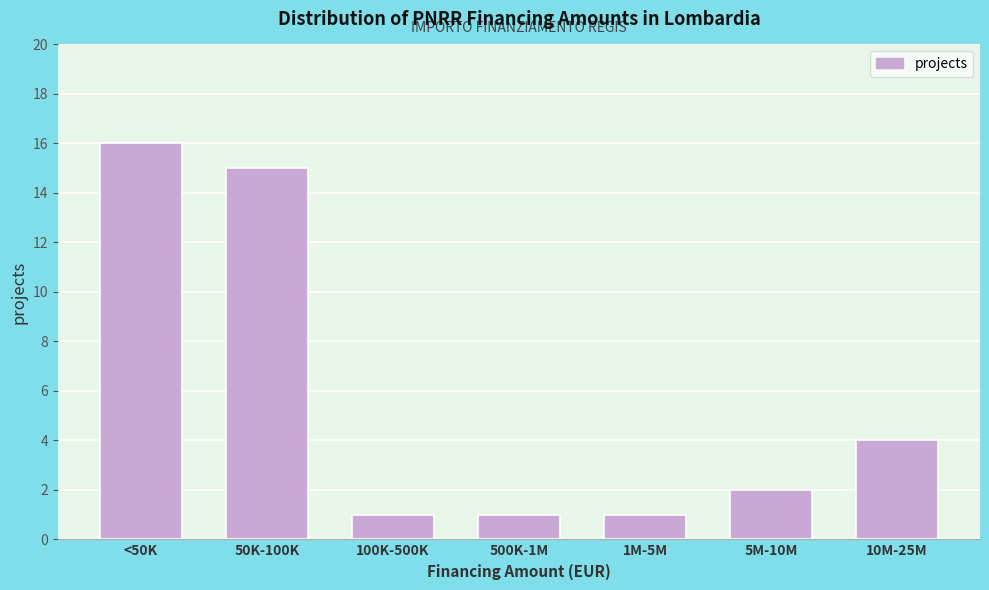

Reading right to left, extract all data points from this chart.

10M-25M=4	5M-10M=2	1M-5M=1	500K-1M=1	100K-500K=1	50K-100K=15	<50K=16